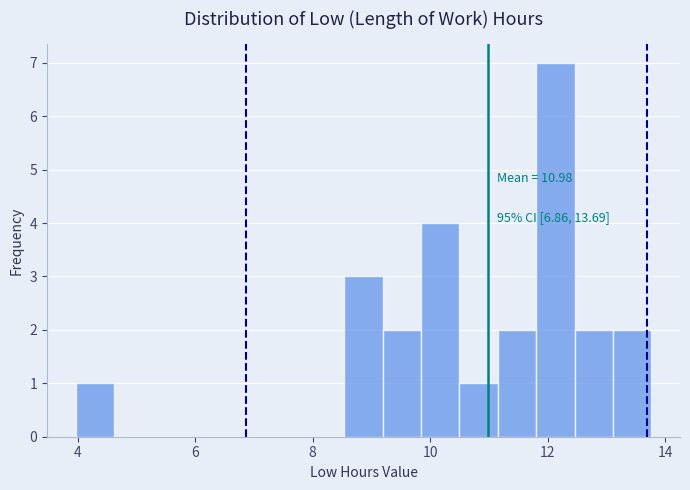

Read against the x-axis, roughly where is the centre of the tallest bar?

12.2